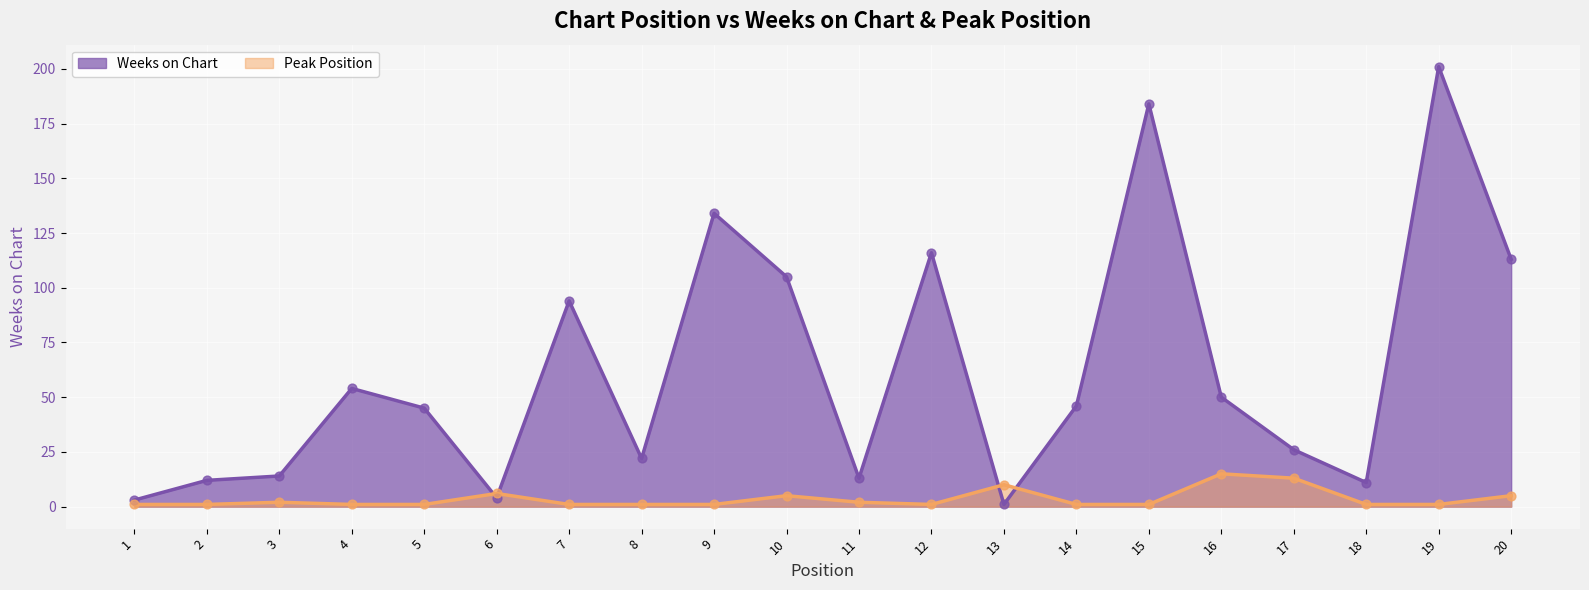

At how many categories does at least one series exceed 81?

7